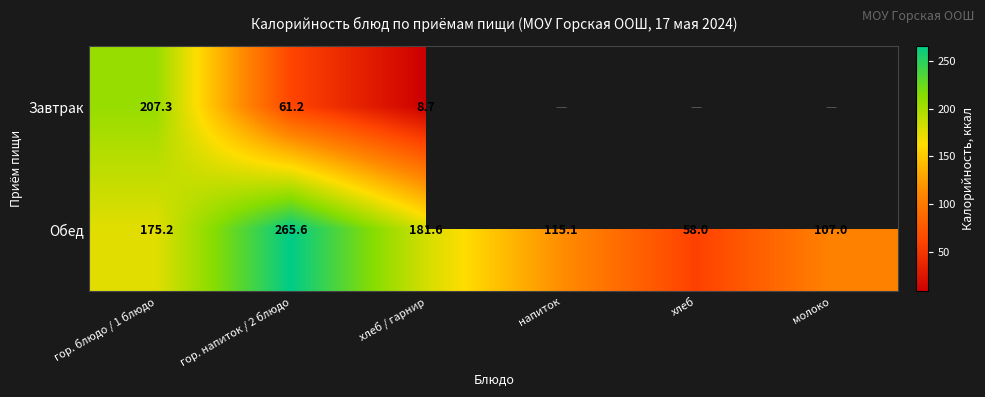

What is the approximate value of Обед at гор. напиток / 2 блюдо?

265.6